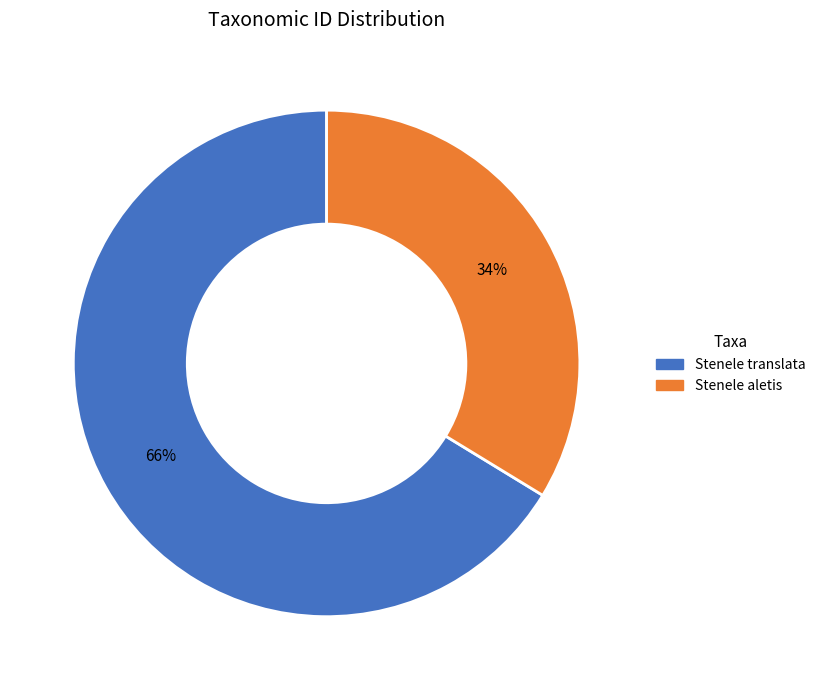

Is there any slice that represents more than half of the pie?

Yes